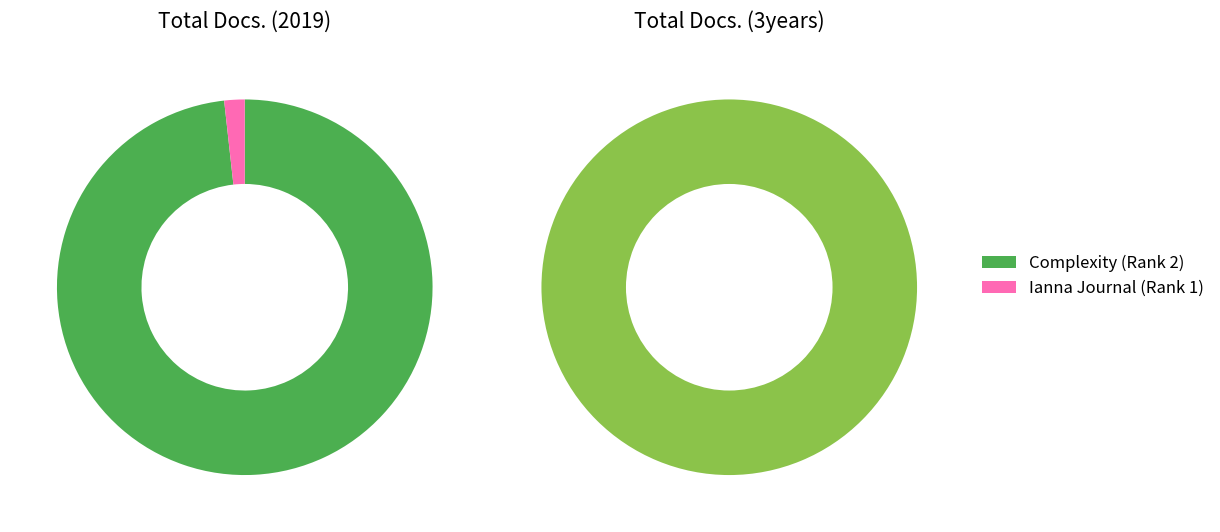

Which series has the largest range (max minus min)?

Total Docs. (3years)